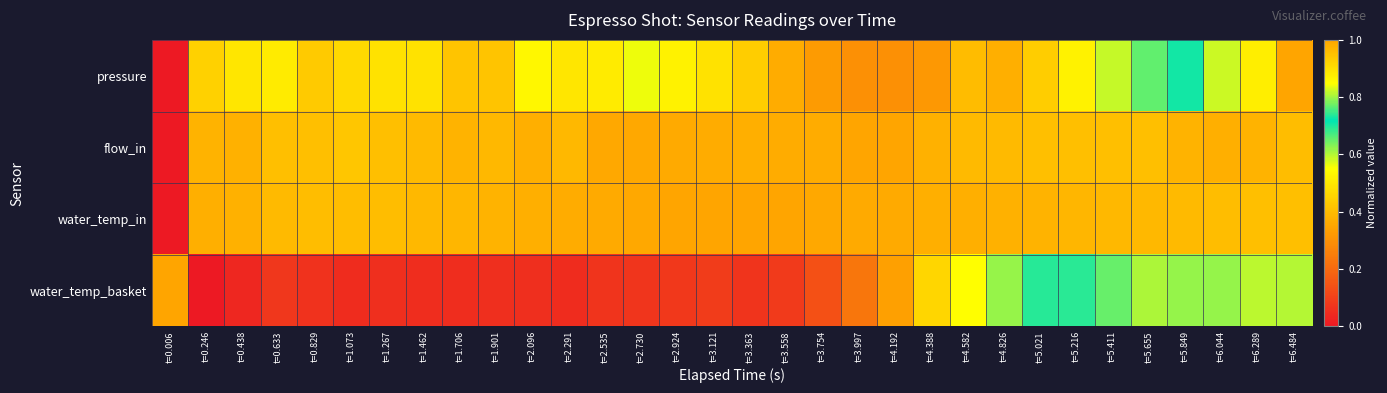

At which category does the chart reach its minimum across all series?

t=0.006